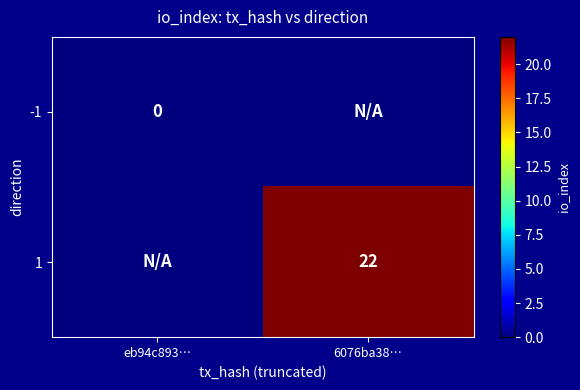

True or false: 1 has a value of 15 at 6076ba38….

False